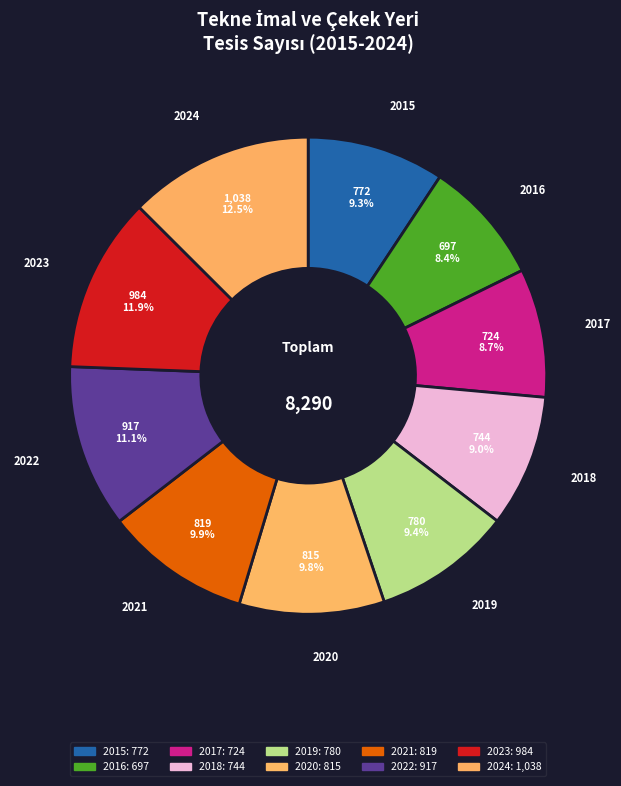

What is the ratio of the value at 2021 to the value at 2015?

1.1